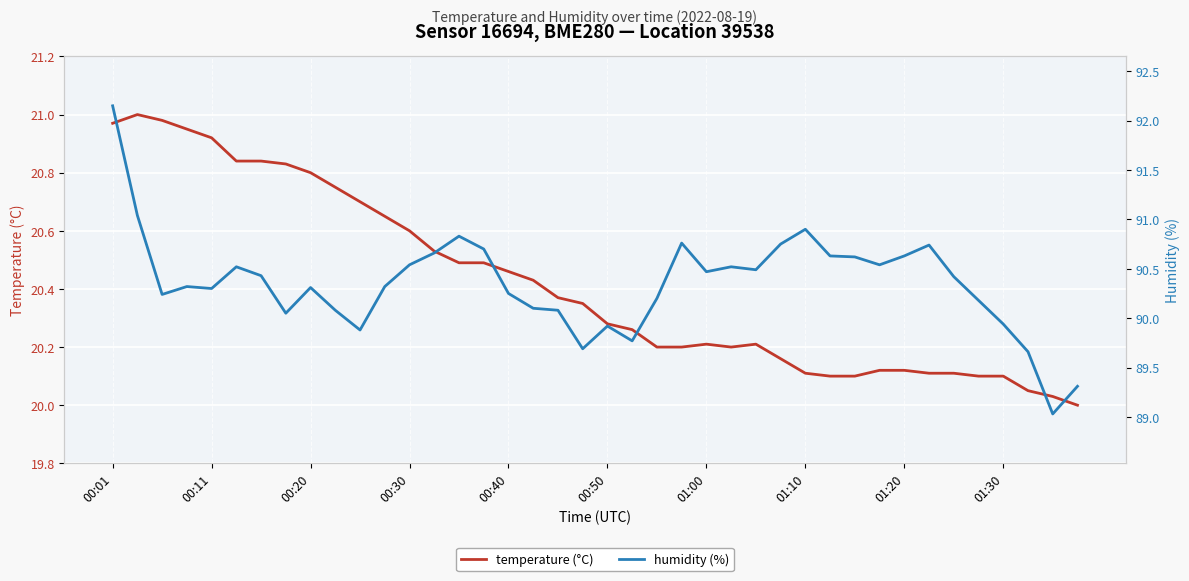

True or false: temperature (°C) has a value of 20.1 at 01:10.

True